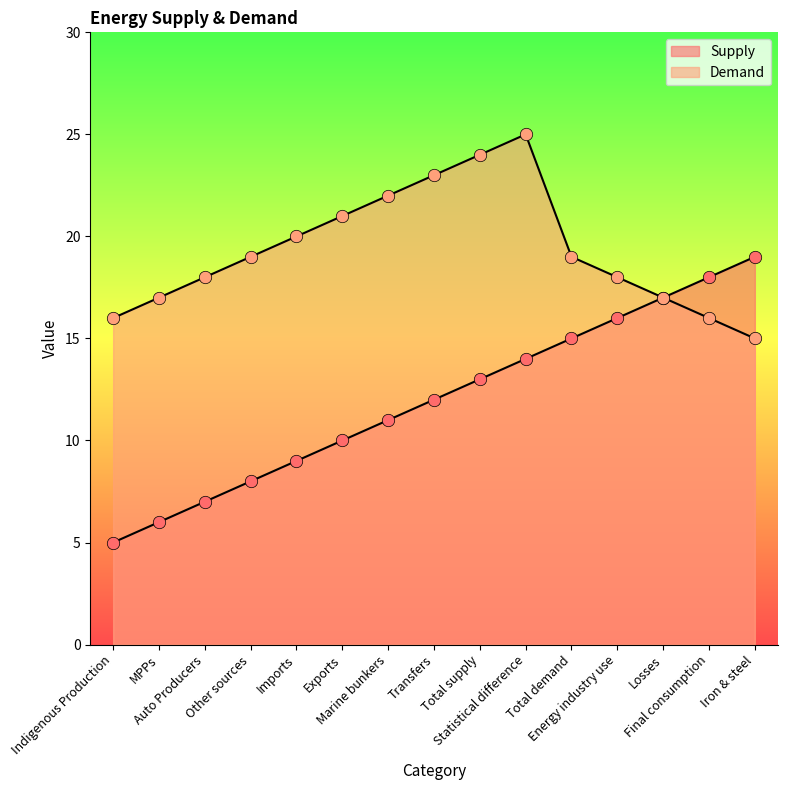

At how many categories does at least one series exceed 8?

15